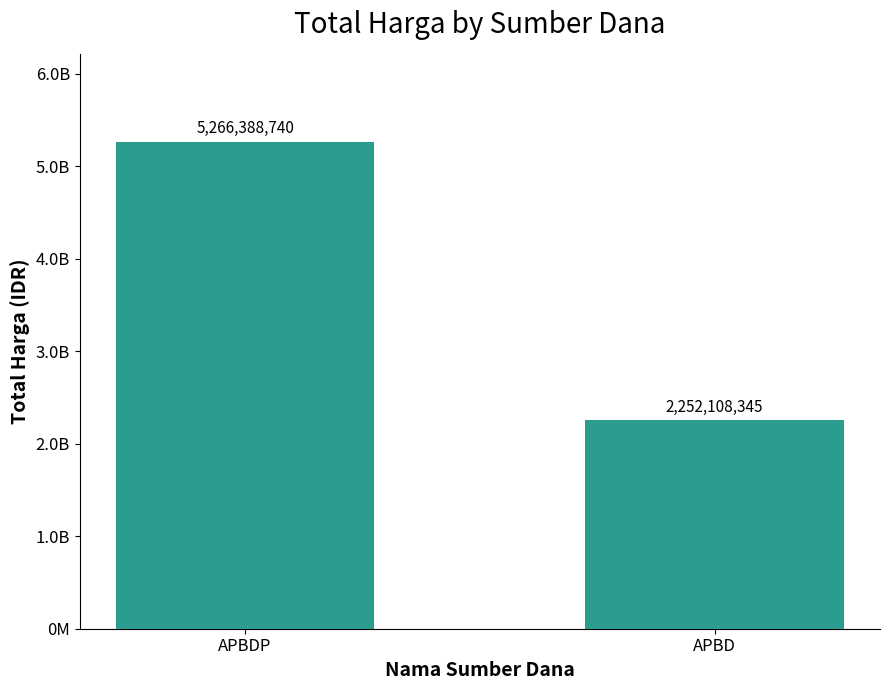

Reading right to left, transcribe all the data shown in this chart.

APBD=2252108345	APBDP=5266388740